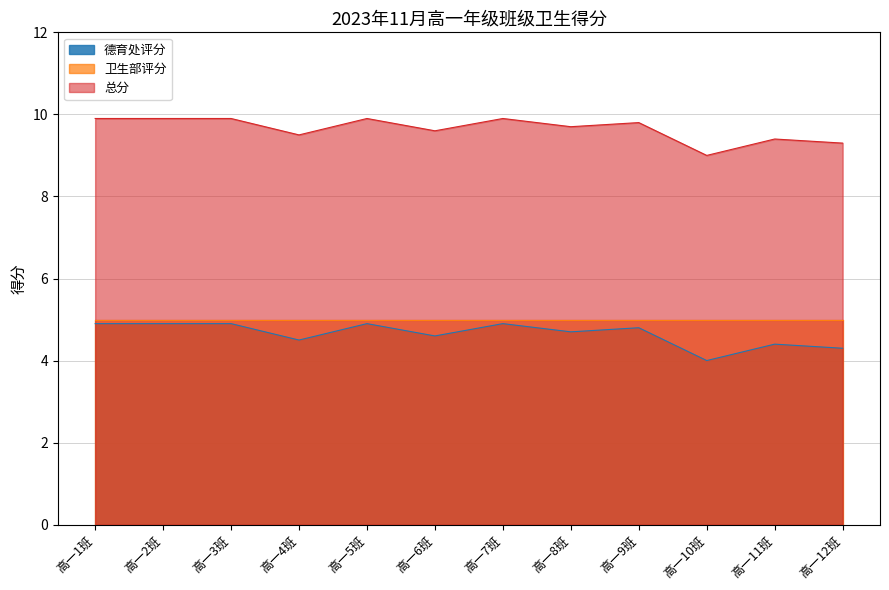

At which category is the sum across all series the highest?

高一1班